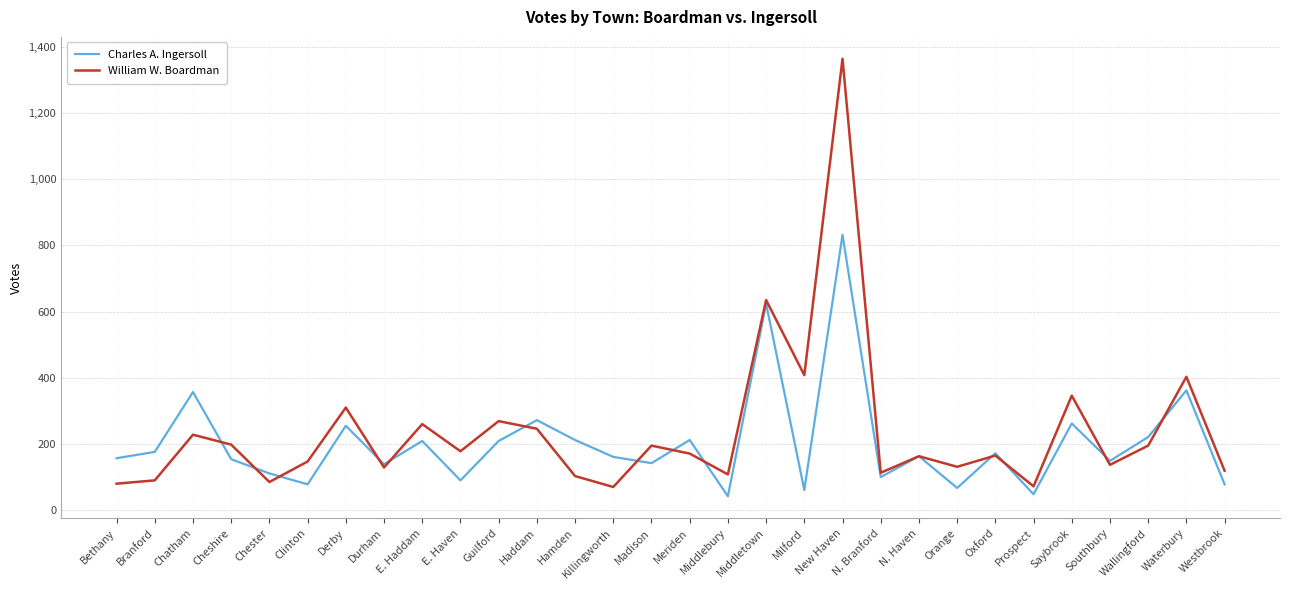

Between Cheshire and Clinton, which series saw the biggest shift?

Charles A. Ingersoll